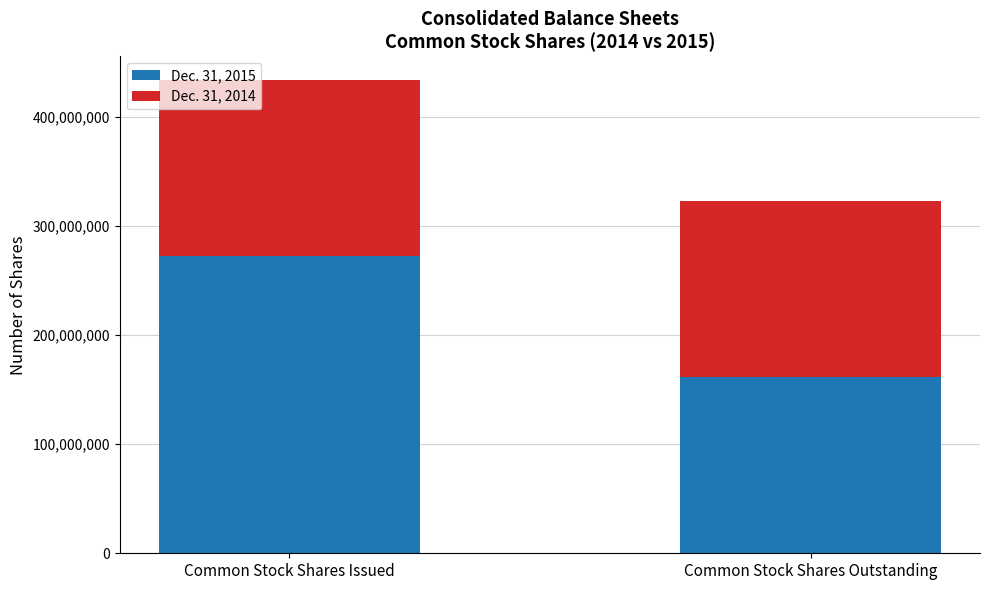

Which category has the lowest value in the Dec. 31, 2015 series?

Common Stock Shares Outstanding